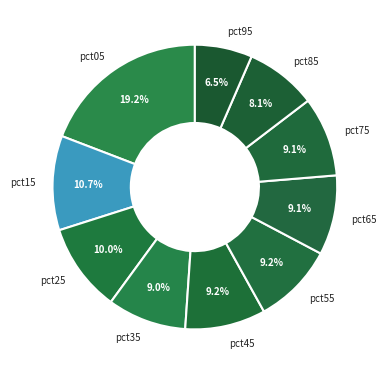

To the nearest percent, what is the difference between the largest and smallest slice percentages?

13%